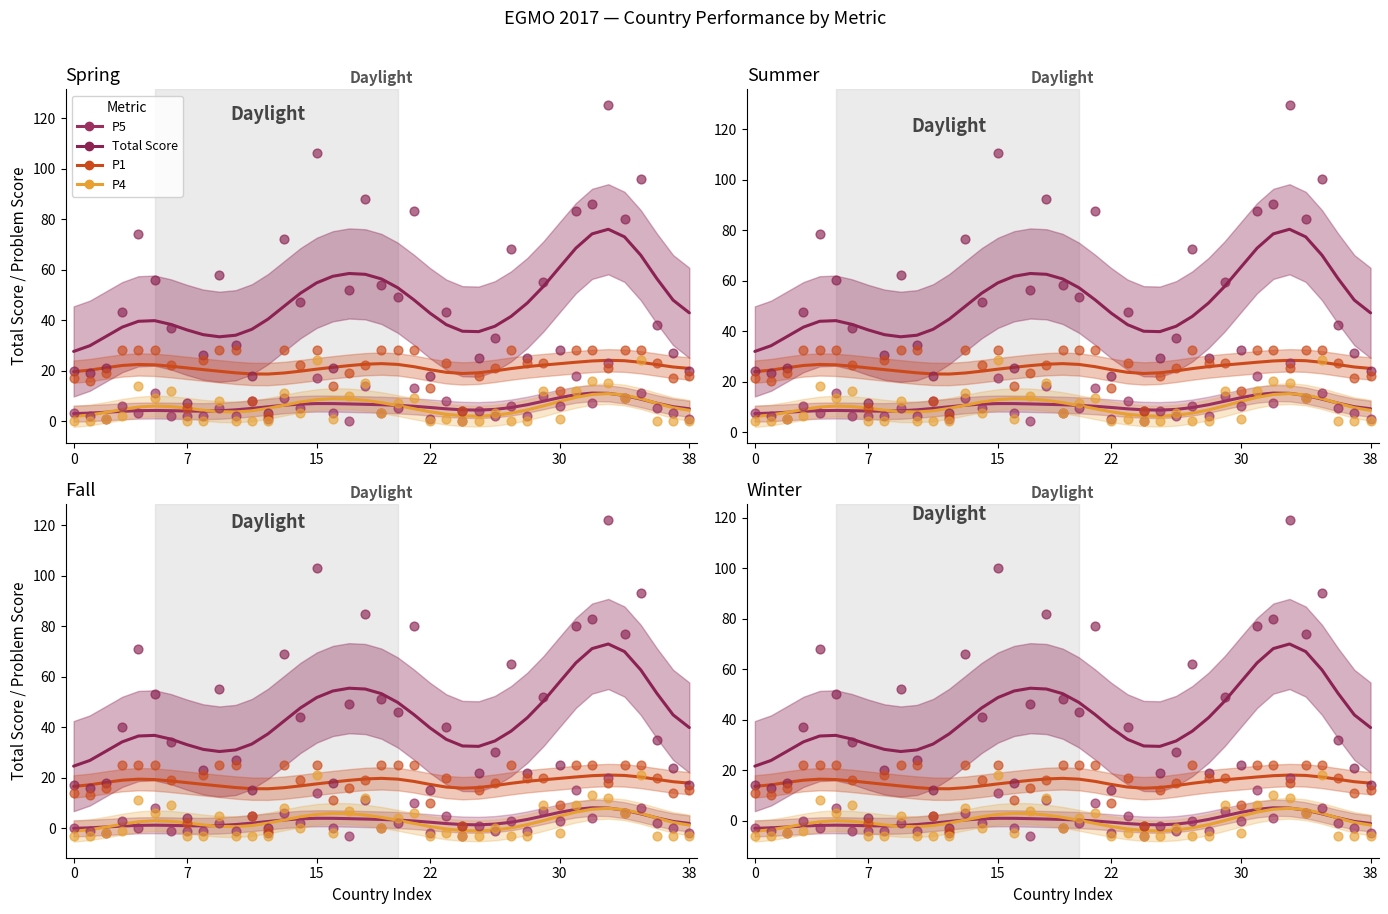

Which series contains the highest Y value?

Total Score